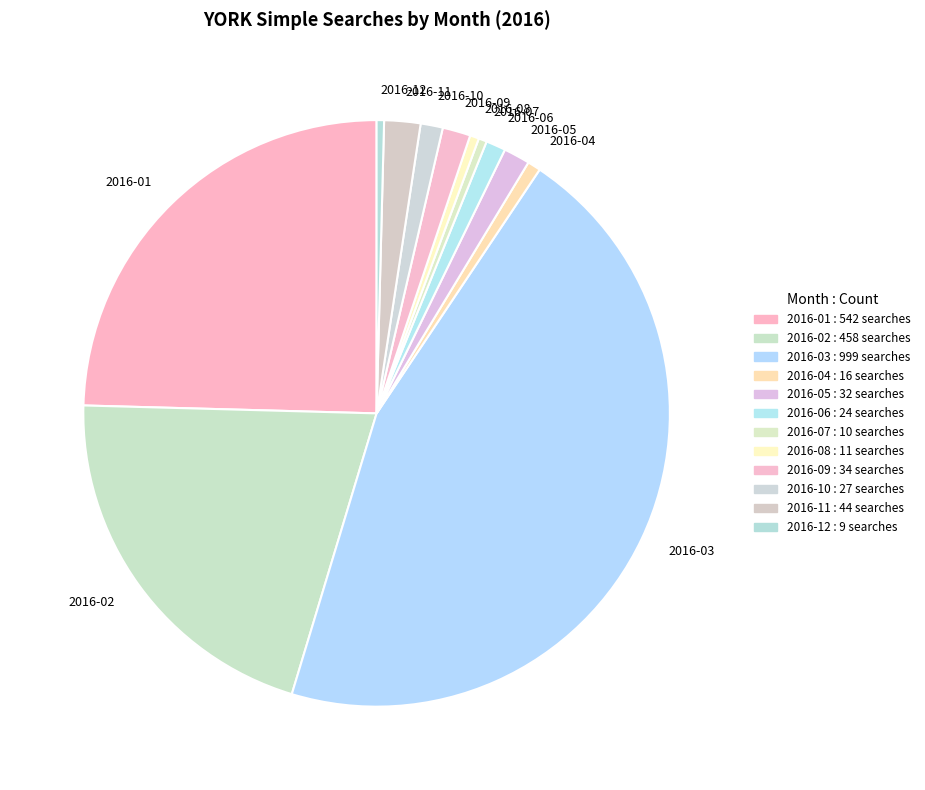

What is the largest slice in the pie chart?

2016-03